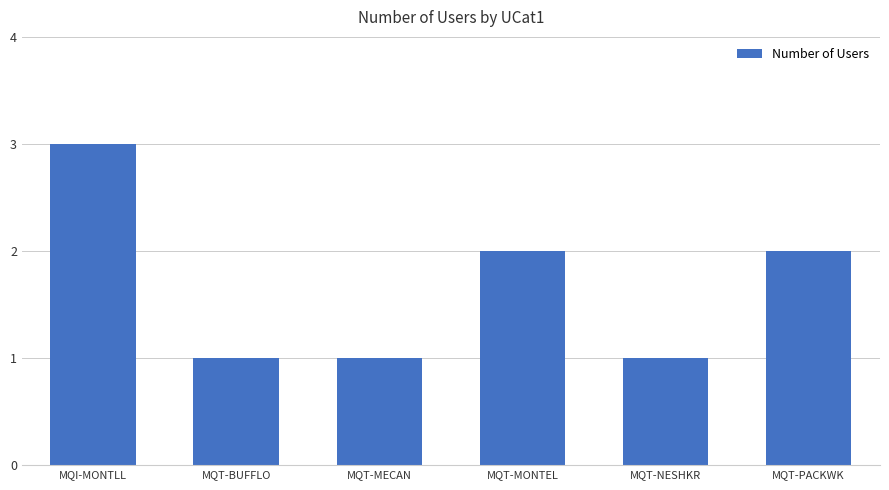

Approximately how many times larger is the value at MQI-MONTLL compared to MQT-MONTEL?

1.5